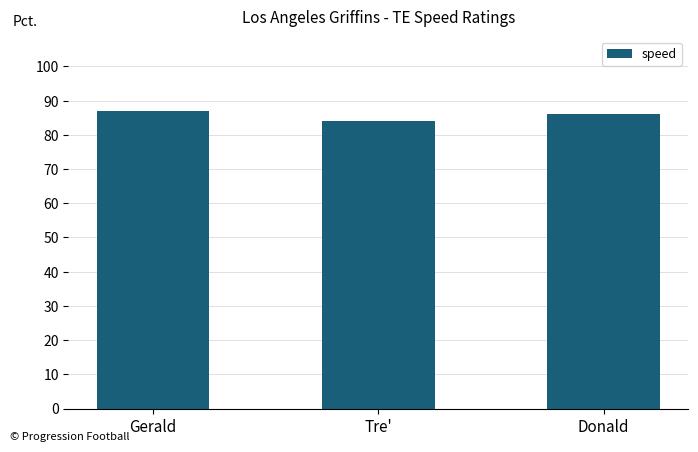

What is the change in value from Gerald to Donald?

-1